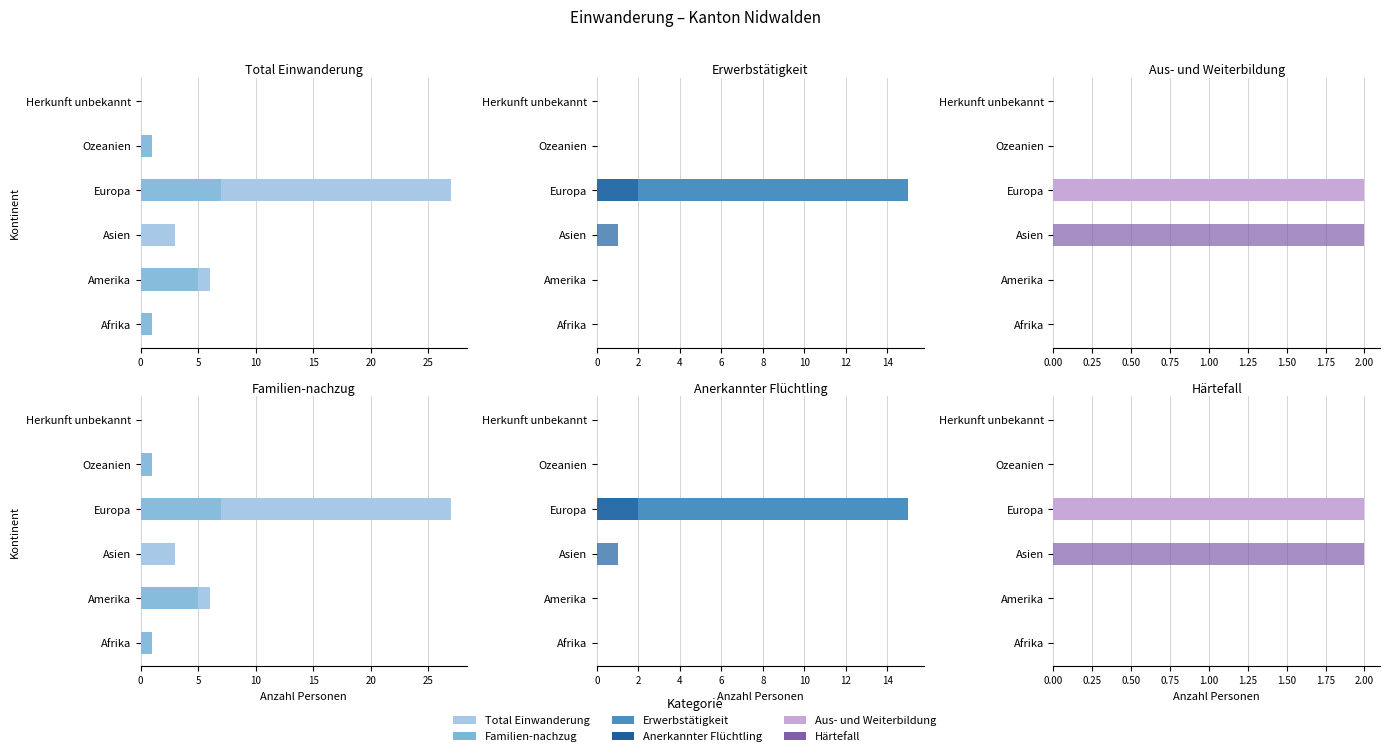

What is the total value across all series at Amerika?

11